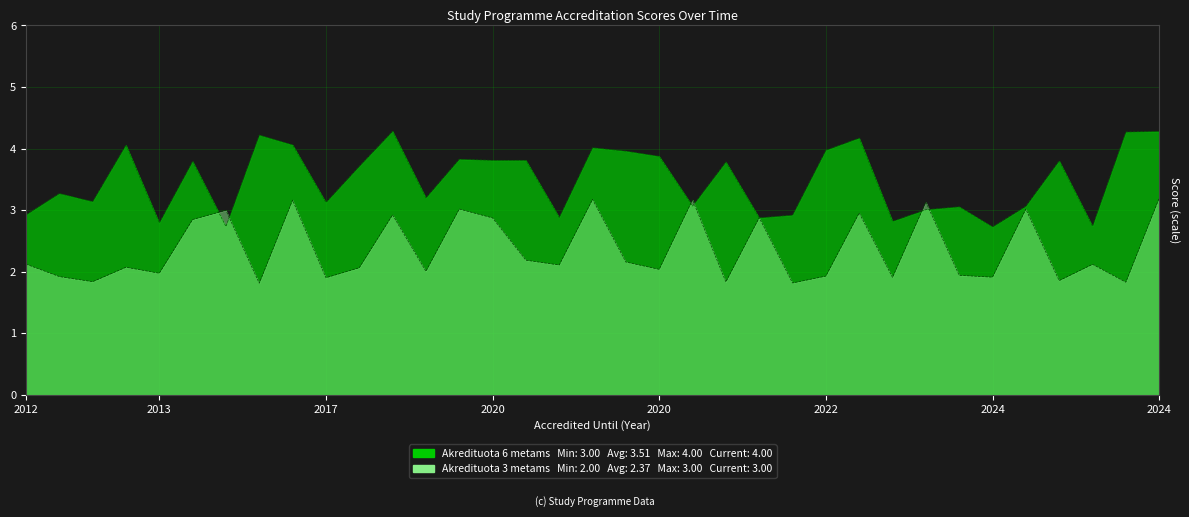

At how many categories does at least one series exceed 2?

35